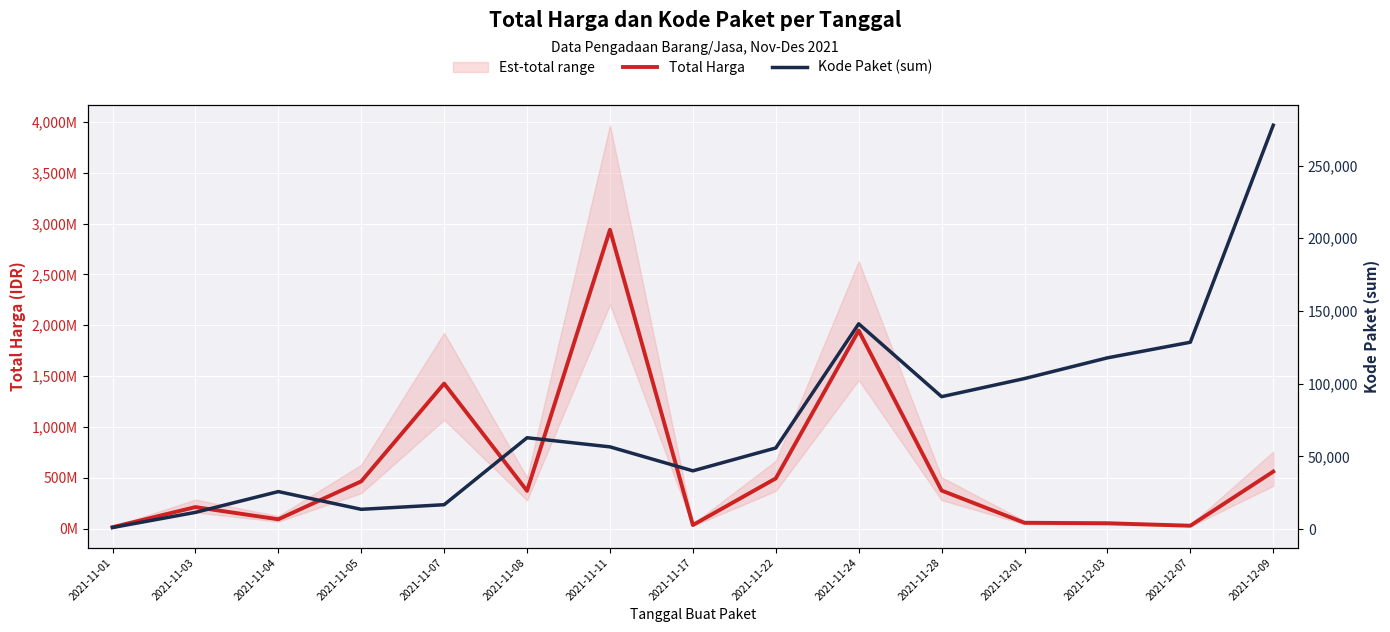

What are all the series names shown in the legend?

Total Harga, Kode Paket (sum)